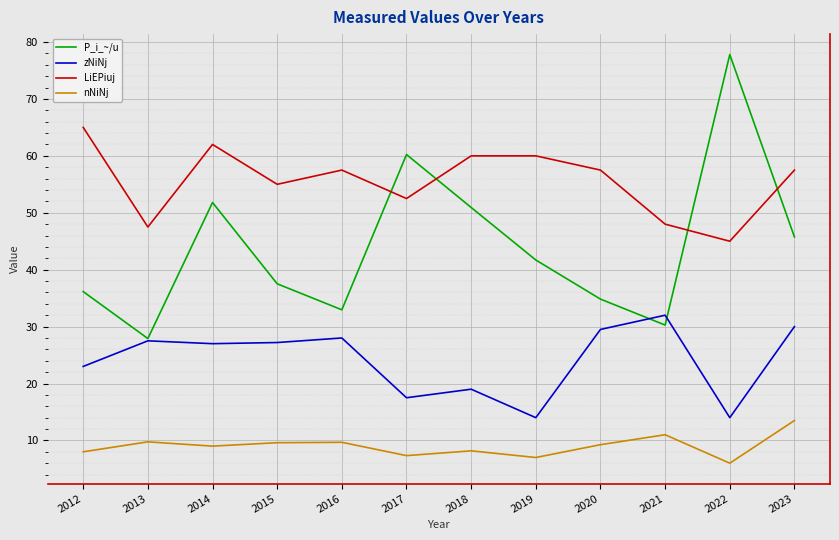

True or false: P_i_~/u has a value of 15.1 at 2019.

False